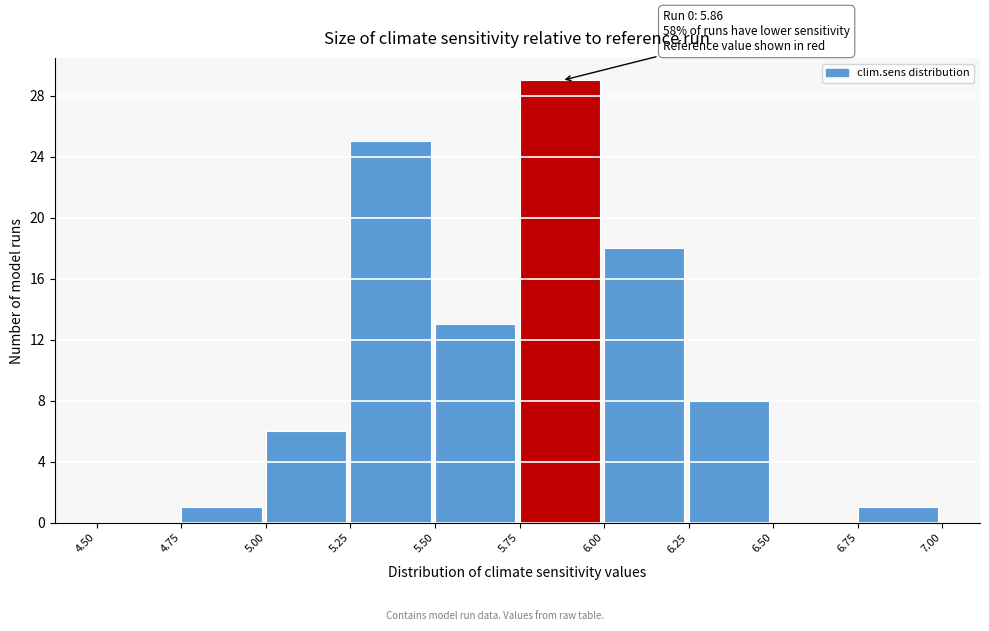

Which range on the x-axis has the tallest bar?

5.75 to 6.00